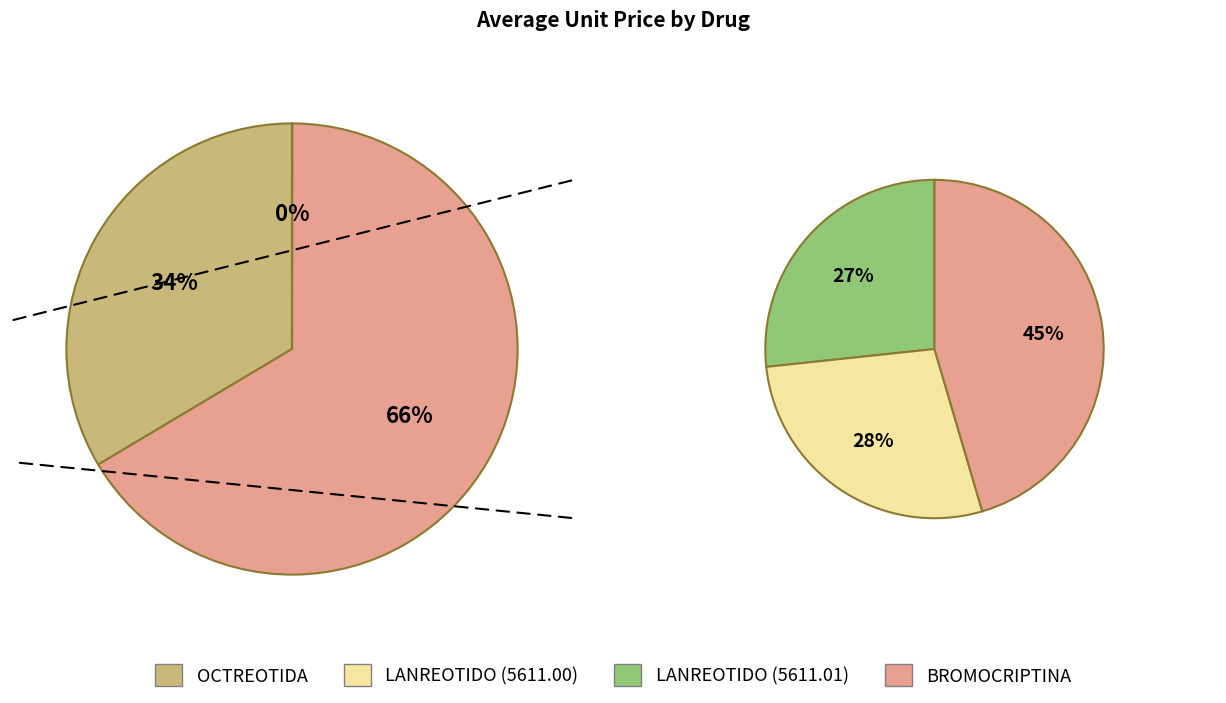

Between BROMOCRIPTINA and LANREOTIDO, which is larger?

LANREOTIDO